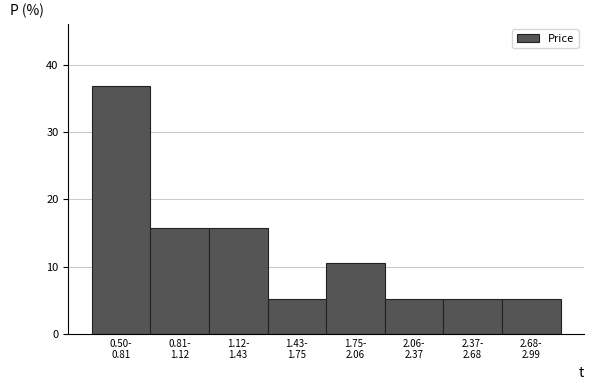

Reading left to right, transcribe all the data shown in this chart.

36.8	15.8	15.8	5.3	10.5	5.3	5.3	5.3